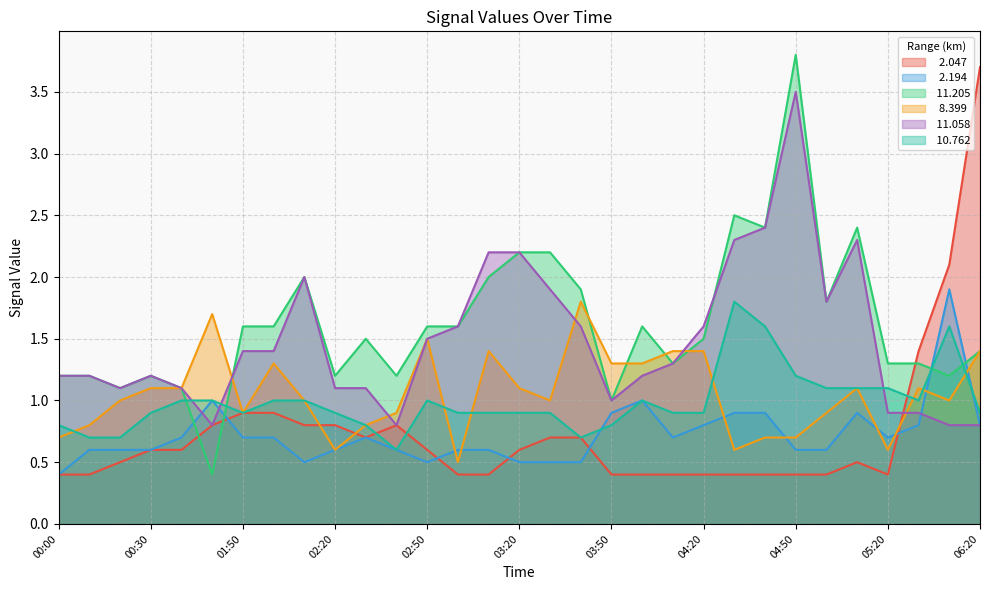

What is the average value of the   8.399 series?

1.1